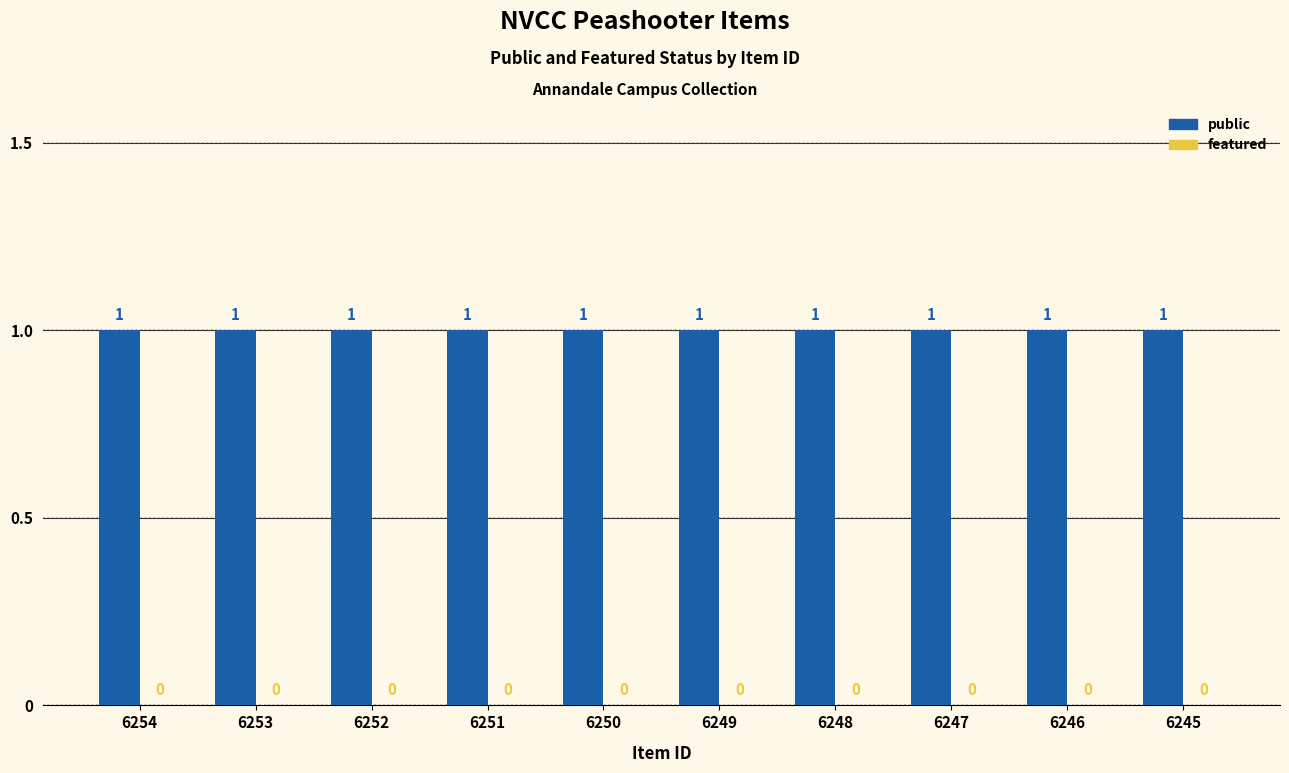

Reading right to left, what are all the values shown in this chart?

public: 1	1	1	1	1	1	1	1	1	1
featured: 0	0	0	0	0	0	0	0	0	0